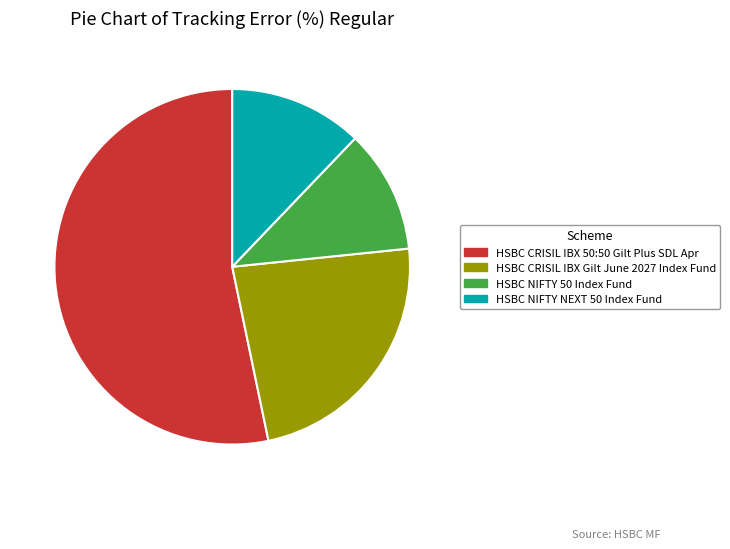

Does any single category account for the majority?

Yes